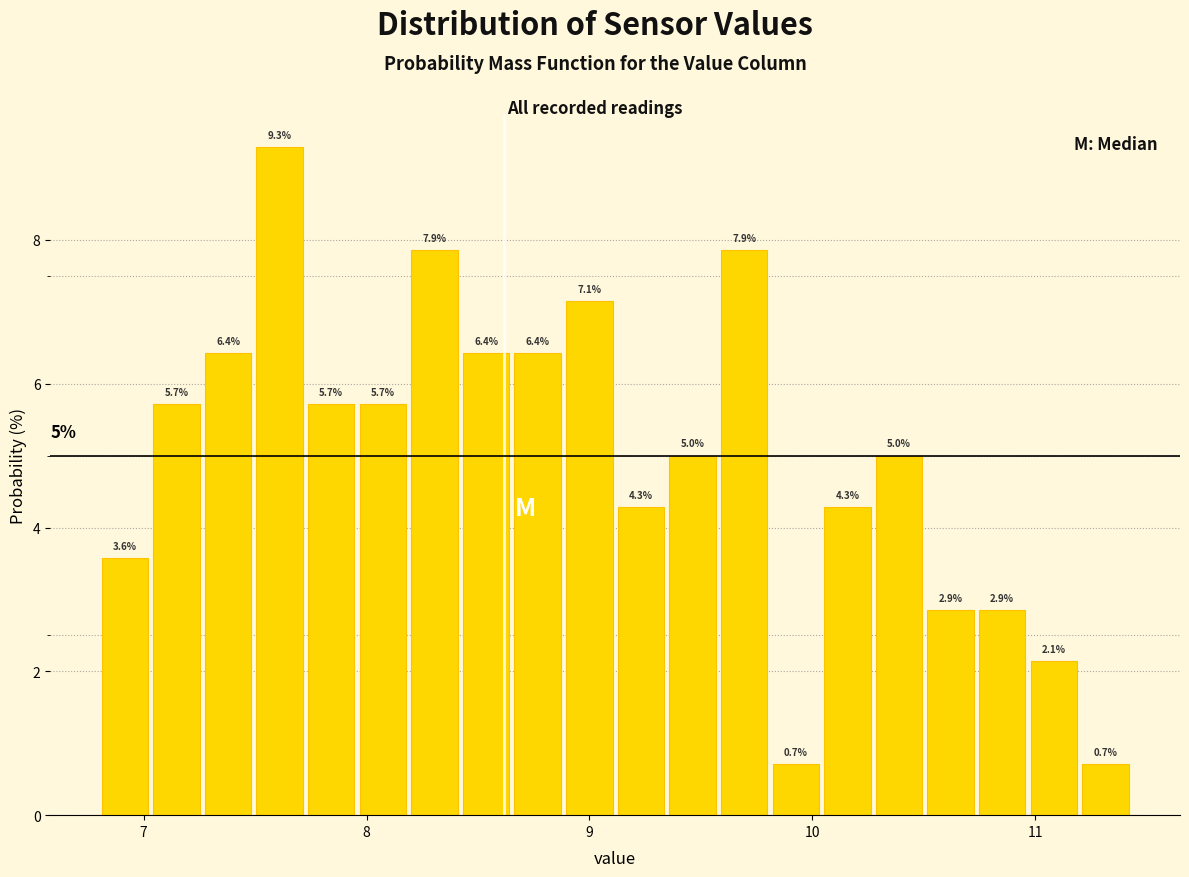

Around what value on the x-axis is the tallest bar? Give the approximate position of its centre, as read against the axis.

7.6